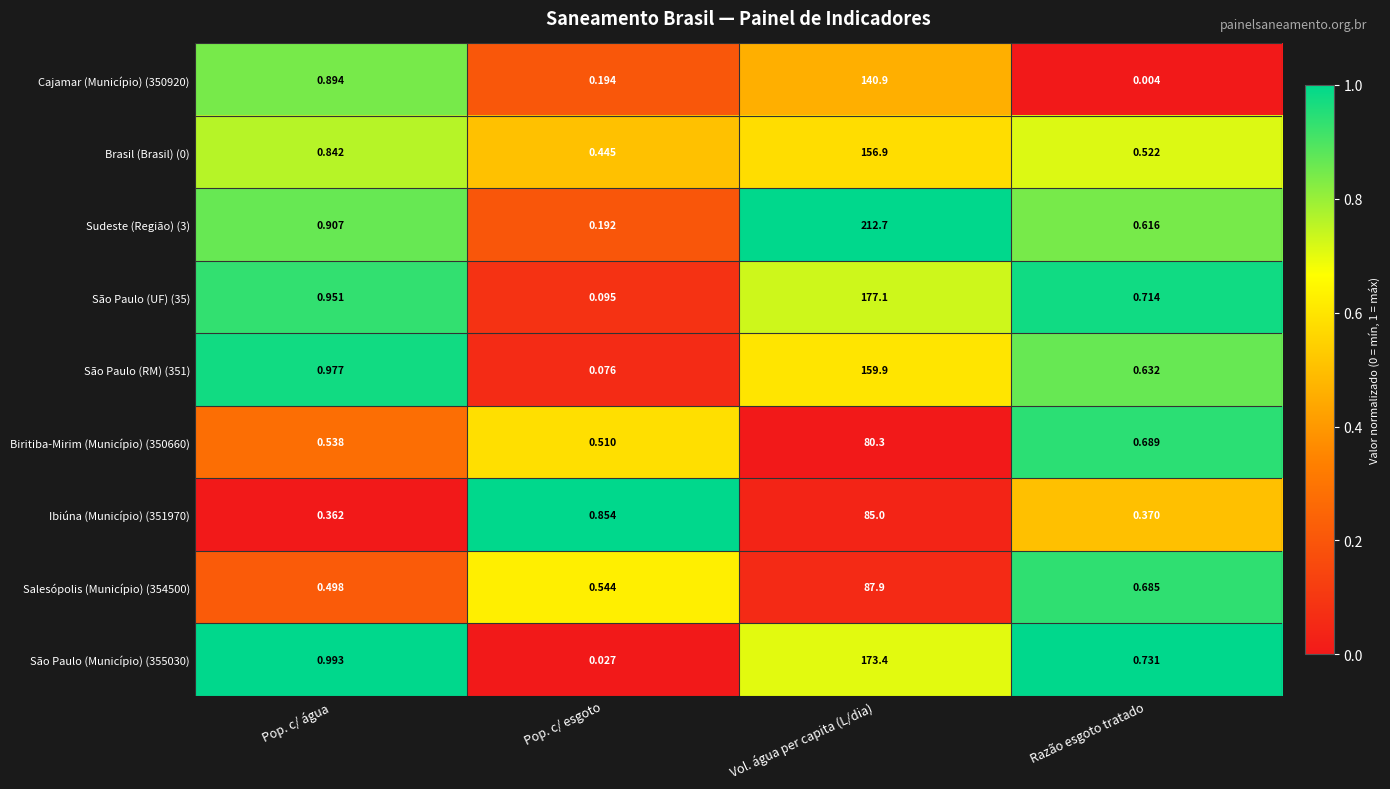

At which category is the sum across all series the highest?

Vol. água per capita (L/dia)